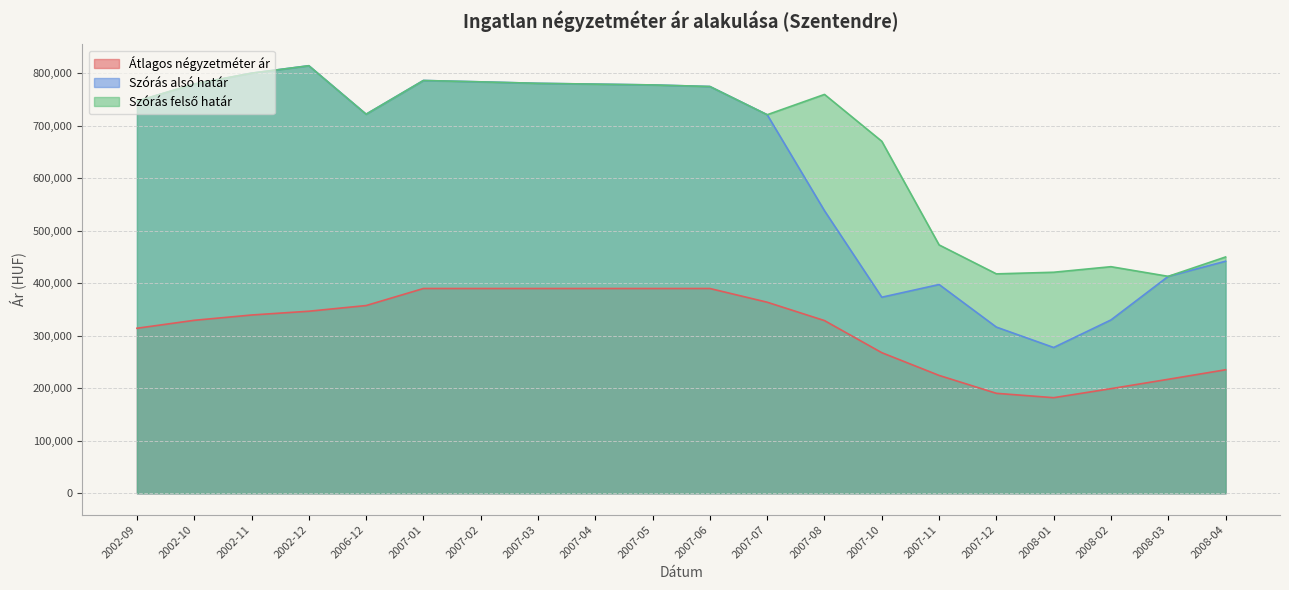

What is the difference between the highest and lowest values at 2007-10?

402624